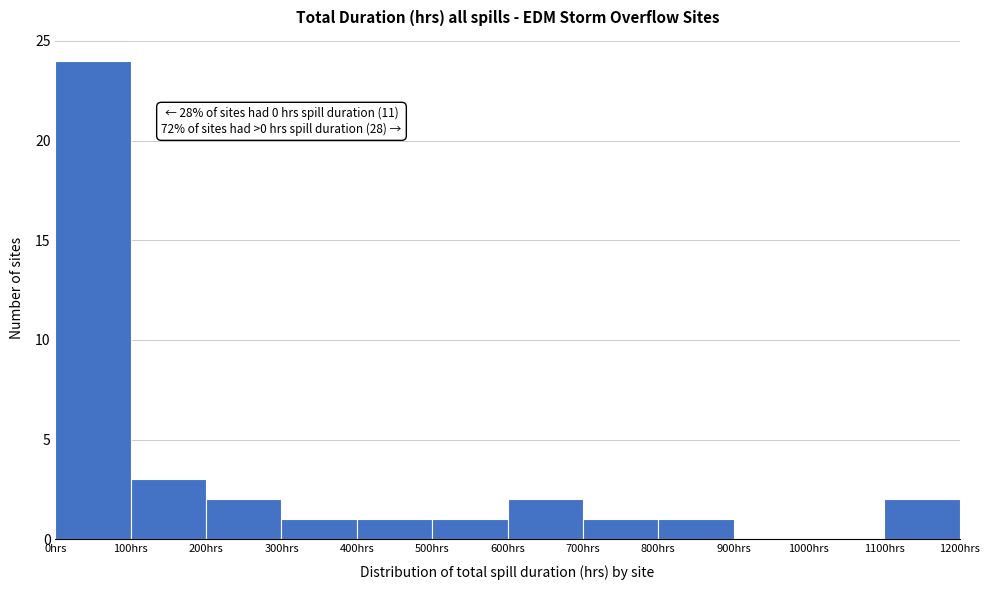

Which range on the x-axis has the tallest bar?

0 to 100